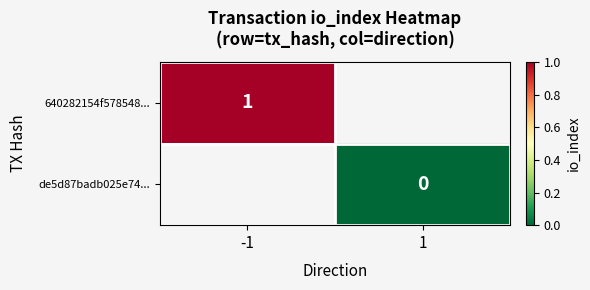

The 640282154f578548... series shows 0 at -1. True or false?

False